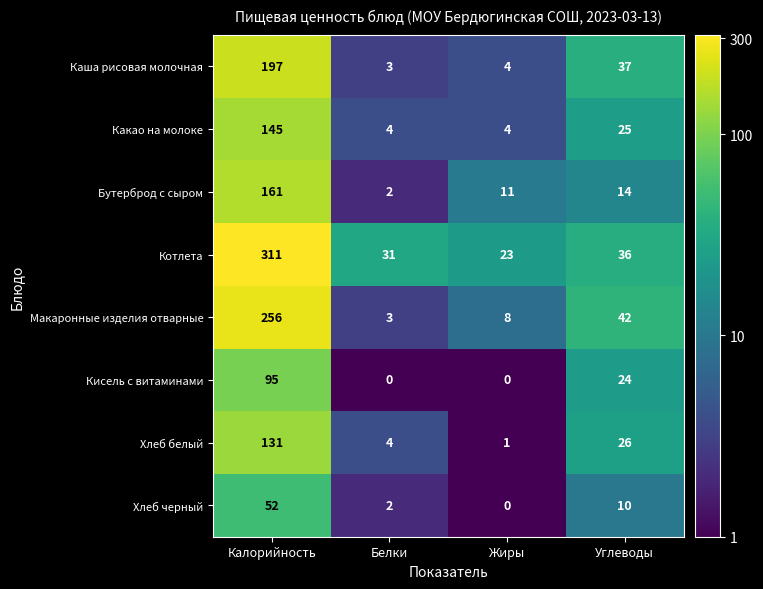

Which series has the largest total across all categories?

Котлета